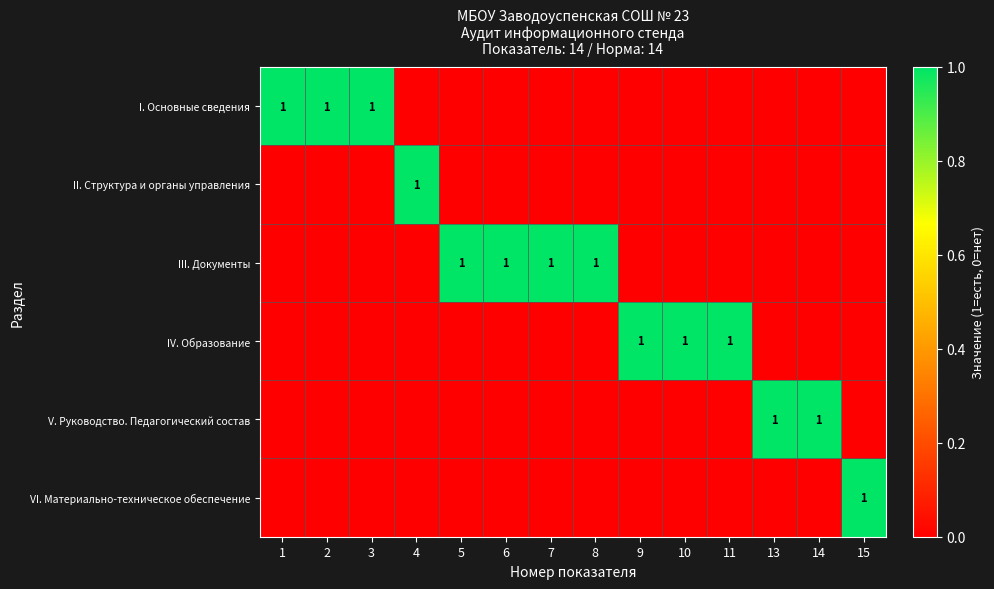

At which category is the sum across all series the highest?

1